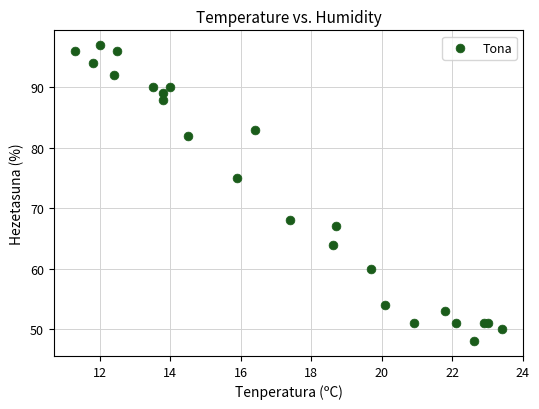

What Y value in the scatter plot is closest to 72?

75